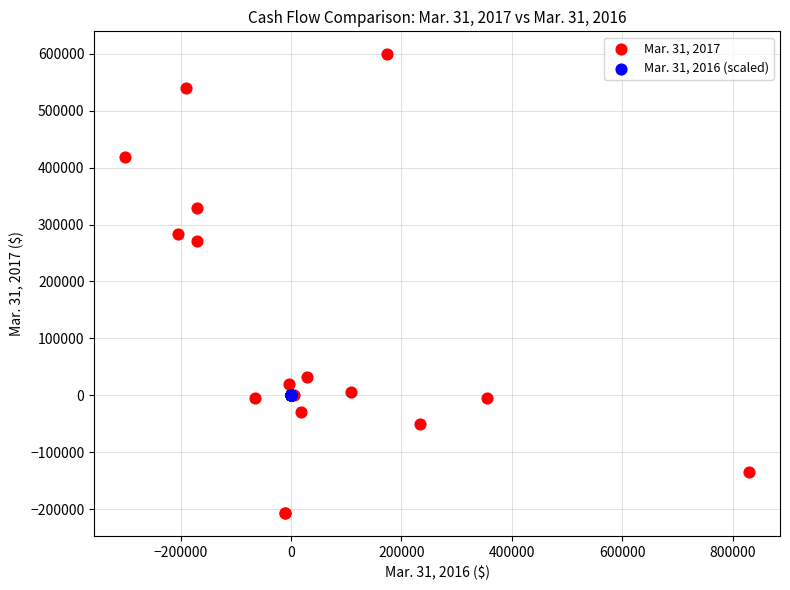

Which series has the largest Y range (max minus min)?

Mar. 31, 2017